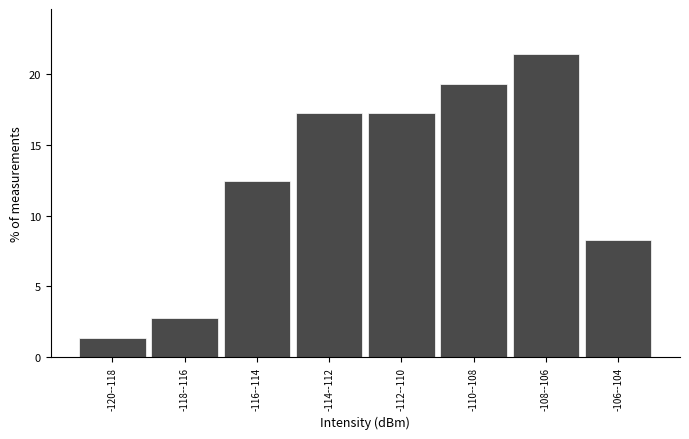

Reading left to right, extract all data points from this chart.

-120--118=1.4	-118--116=2.8	-116--114=12.4	-114--112=17.2	-112--110=17.2	-110--108=19.3	-108--106=21.4	-106--104=8.3